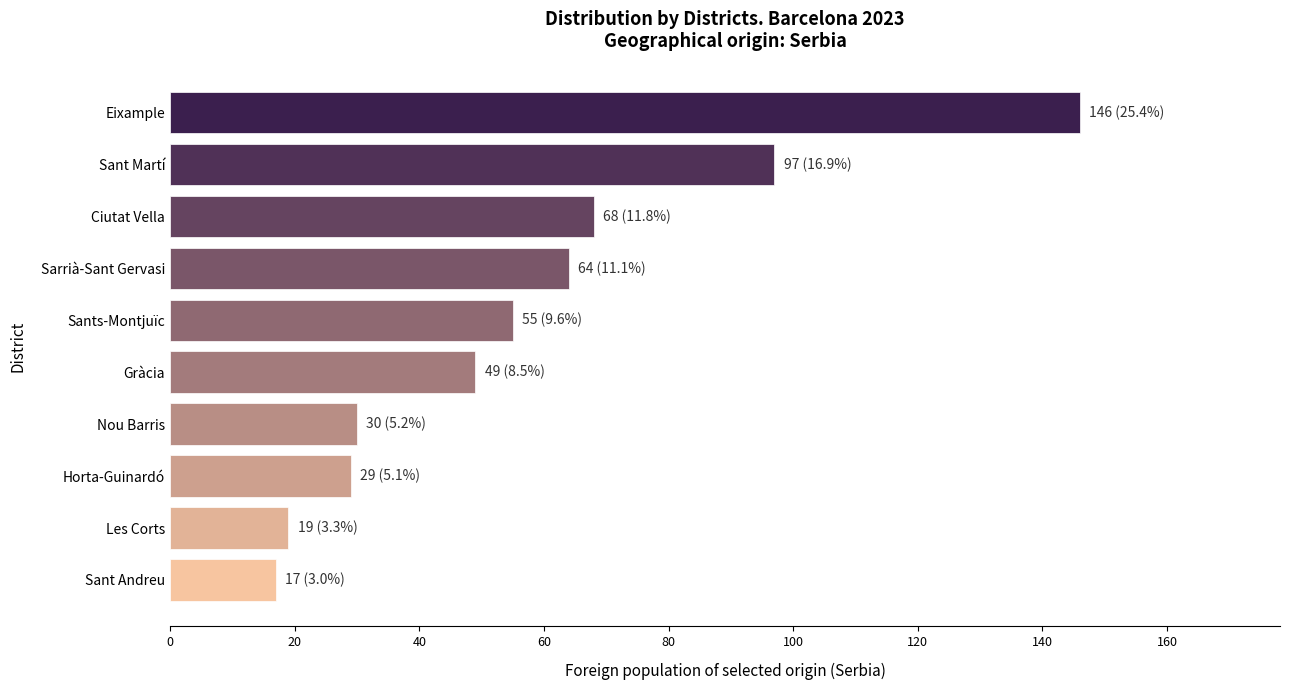

Reading bottom to top, extract all data points from this chart.

Sant Andreu=17	Les Corts=19	Horta-Guinardó=29	Nou Barris=30	Gràcia=49	Sants-Montjuïc=55	Sarrià-Sant Gervasi=64	Ciutat Vella=68	Sant Martí=97	Eixample=146